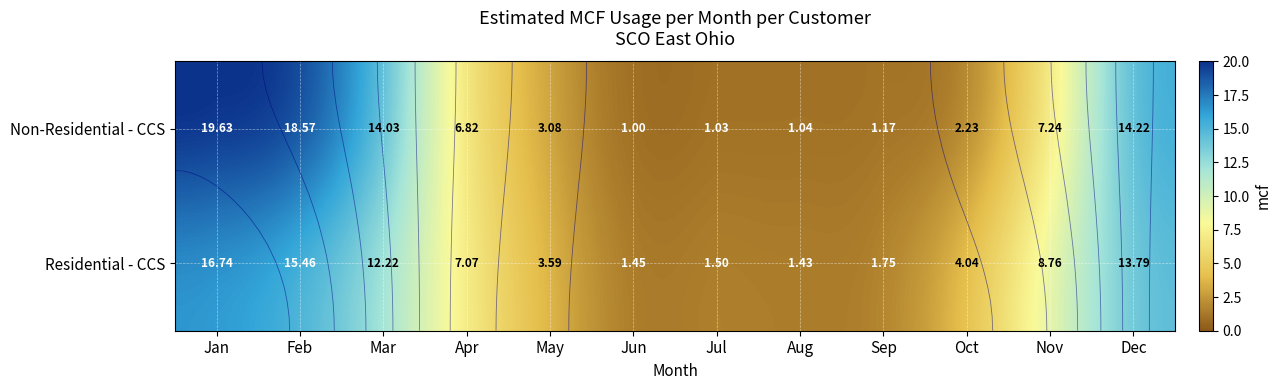

List the series in order of their overall mean, lowest first.

Residential - CCS, Non-Residential - CCS